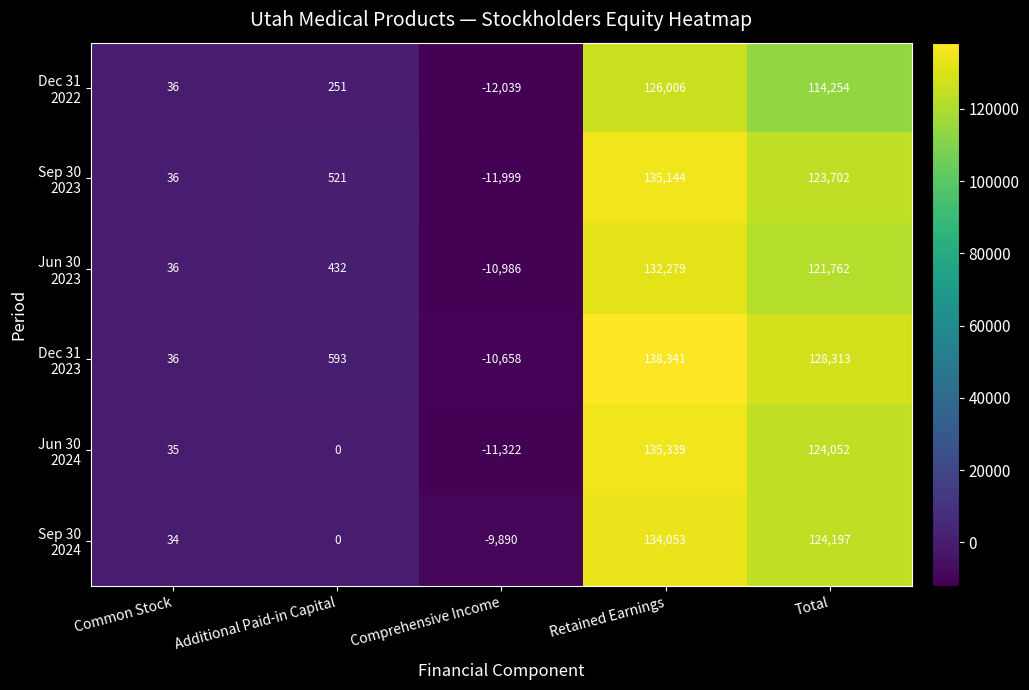

Which label corresponds to the largest value in the chart?

Retained Earnings